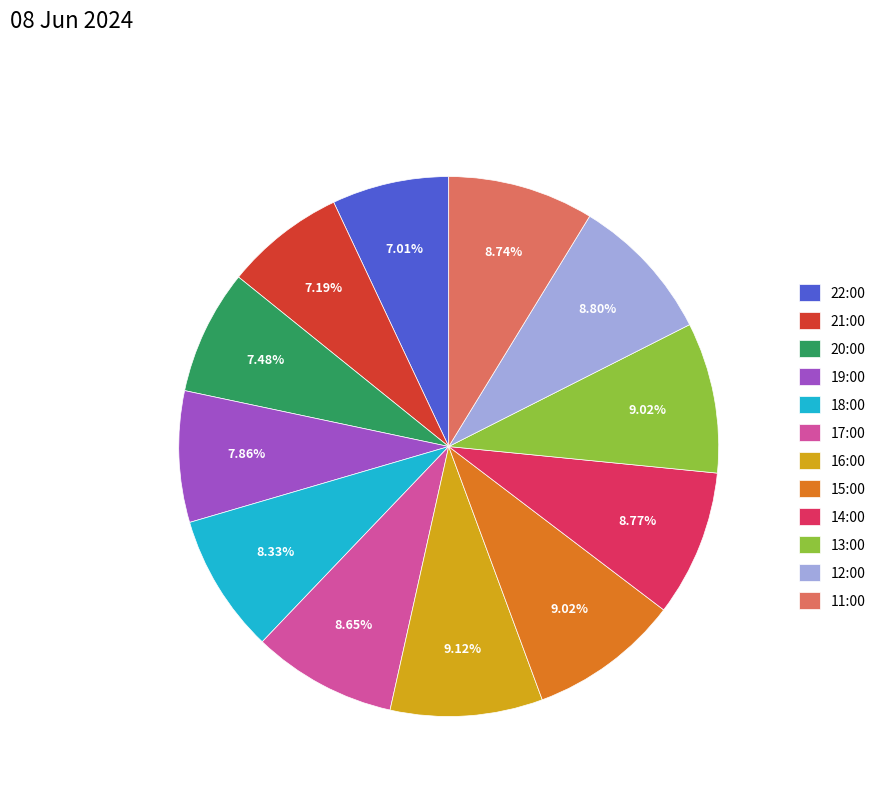

Is there a majority slice in this chart?

No